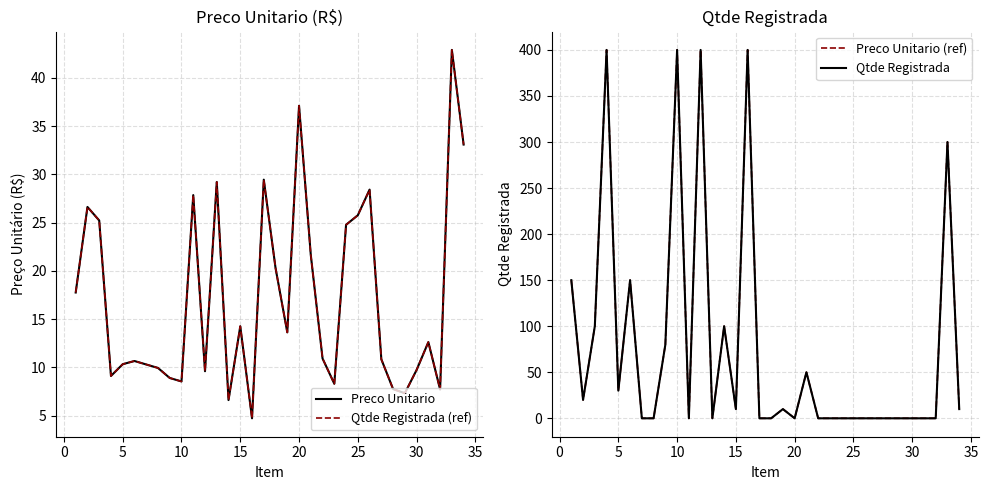

What is the highest value of the Preco Unitario (ref) series?

400.0